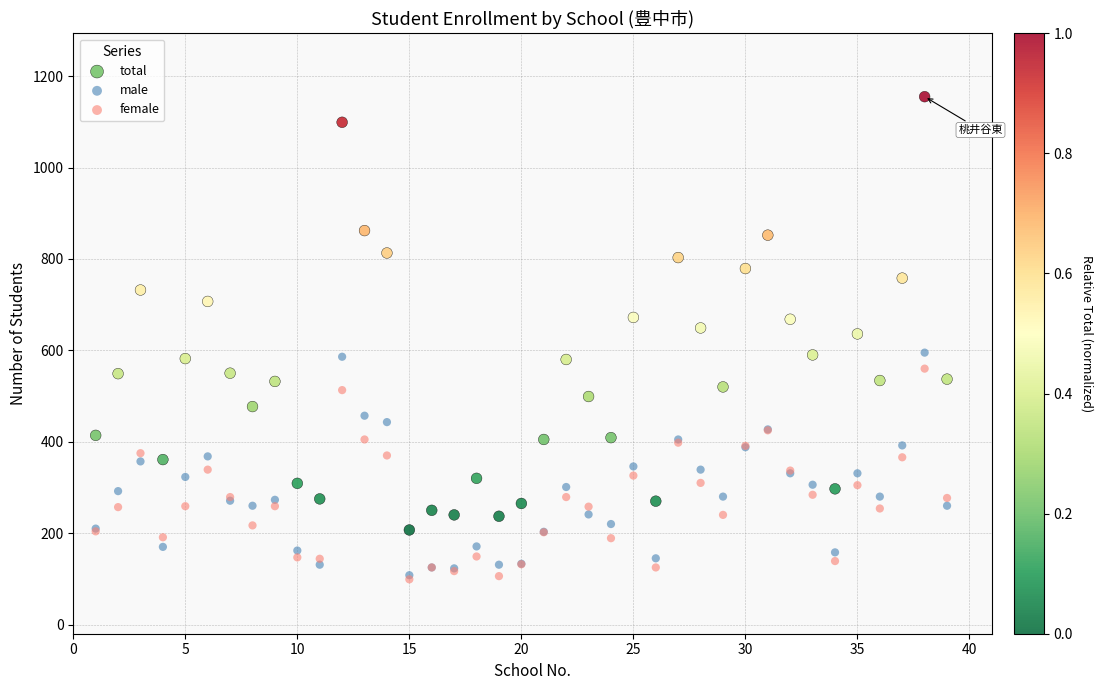

What are all the series names shown in the legend?

total, male, female